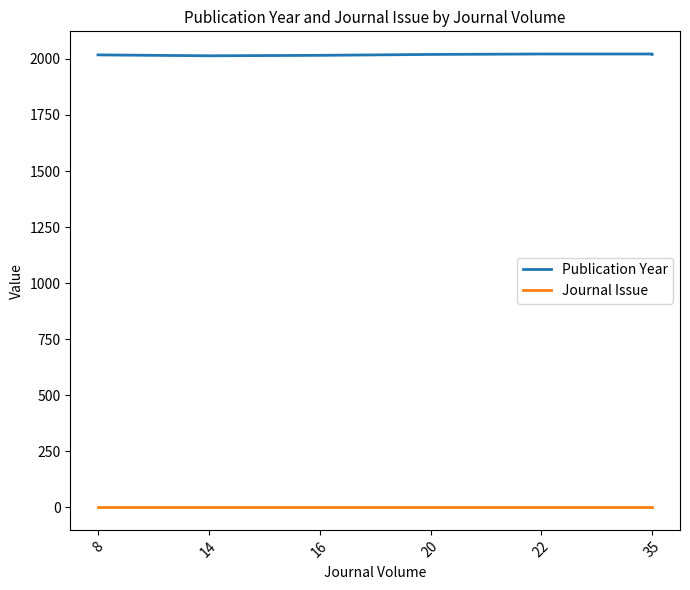

True or false: Journal Issue has more than 1 interior local peaks.

False